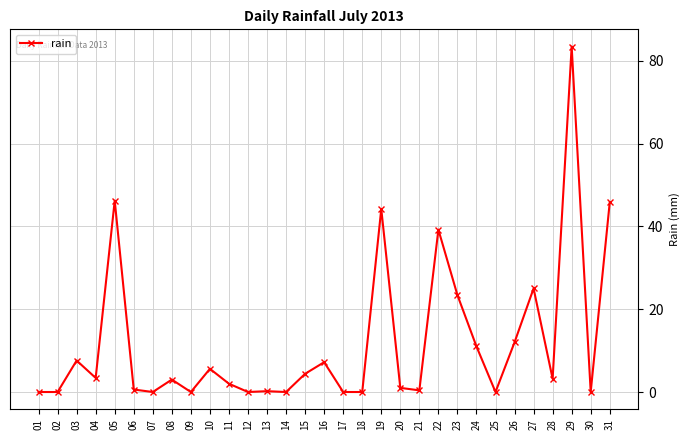

What is the sum of the values at 03 and 25?

7.6